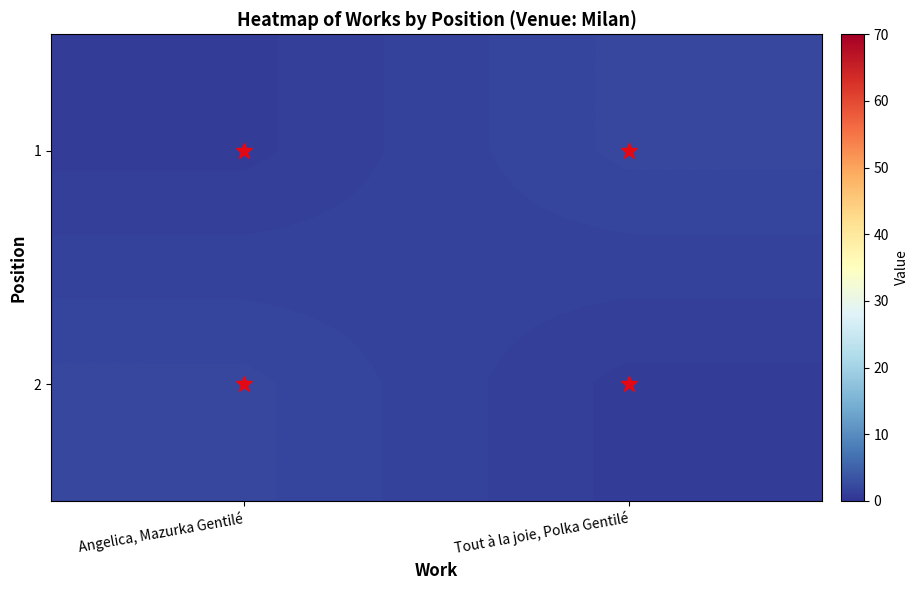

Which category has the highest value in the 1 series?

Tout à la joie, Polka Gentilé